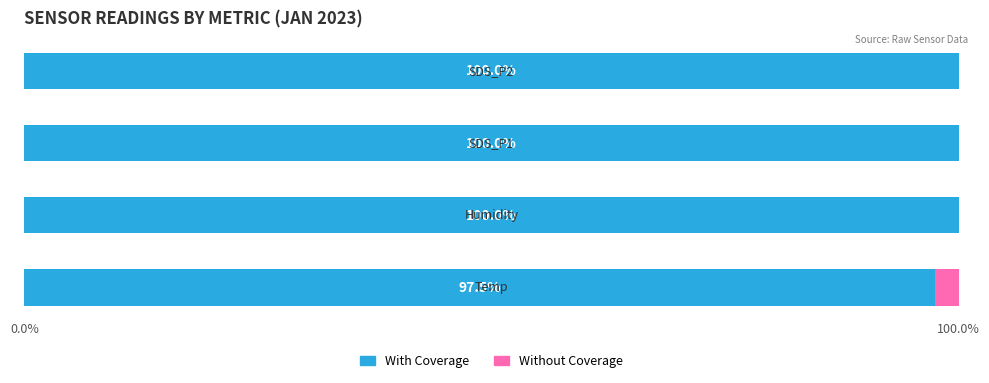

How many series are shown in this chart?

2